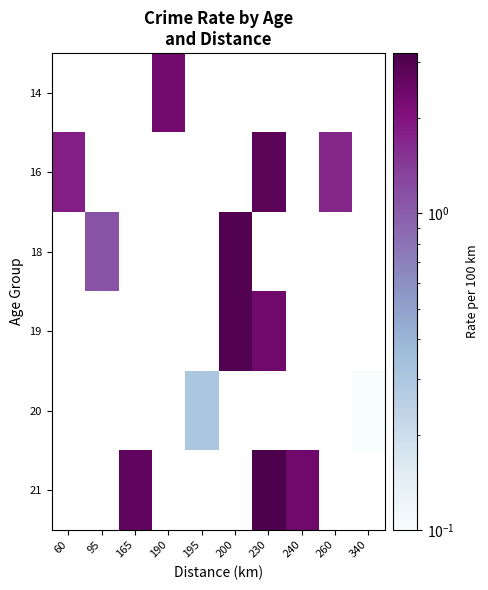

Reading right to left, extract all data points from this chart.

14: 340=0.0	260=0.0	240=0.0	230=0.0	200=0.0	195=0.0	190=2.3	165=0.0	95=0.0	60=0.0
16: 340=0.0	260=1.7	240=0.0	230=2.8	200=0.0	195=0.0	190=0.0	165=0.0	95=0.0	60=1.8
18: 340=0.0	260=0.0	240=0.0	230=0.0	200=3.0	195=0.0	190=0.0	165=0.0	95=1.1	60=0.0
19: 340=0.0	260=0.0	240=0.0	230=2.4	200=3.0	195=0.0	190=0.0	165=0.0	95=0.0	60=0.0
20: 340=0.1	260=0.0	240=0.0	230=0.0	200=0.0	195=0.3	190=0.0	165=0.0	95=0.0	60=0.0
21: 340=0.0	260=0.0	240=2.4	230=3.2	200=0.0	195=0.0	190=0.0	165=2.7	95=0.0	60=0.0